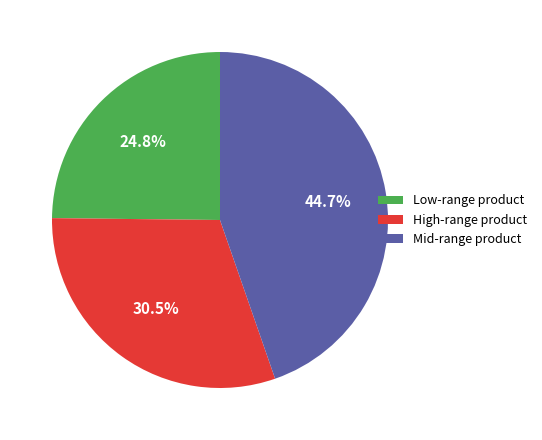

Does any single category account for the majority?

No